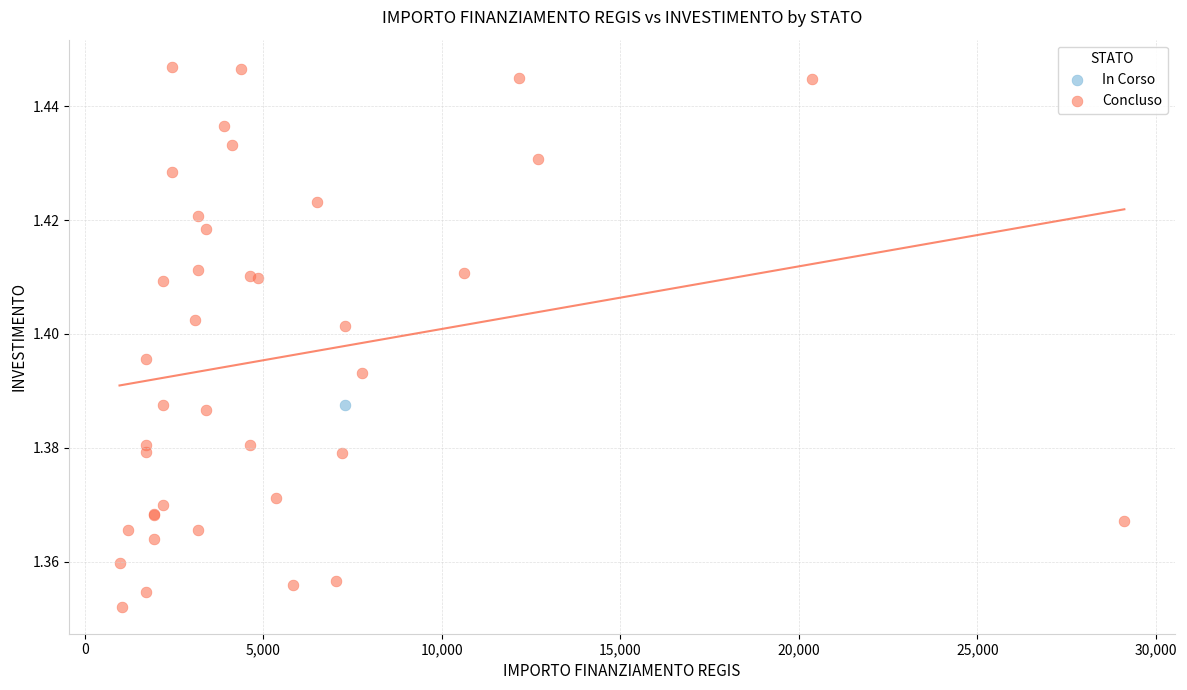

What are all the series names shown in the legend?

In Corso, Concluso